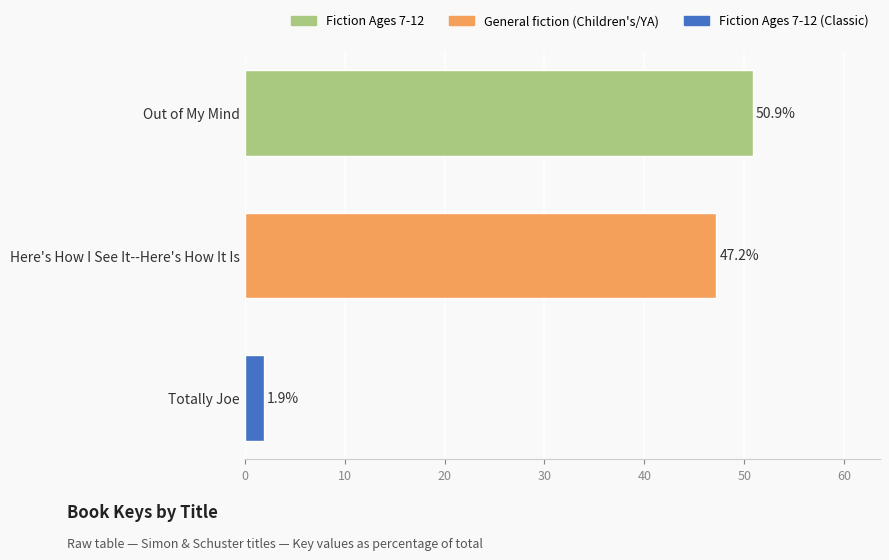

Reading top to bottom, what are all the values shown in this chart?

Out of My Mind=50.9	Here's How I See It--Here's How It Is=47.2	Totally Joe=1.9